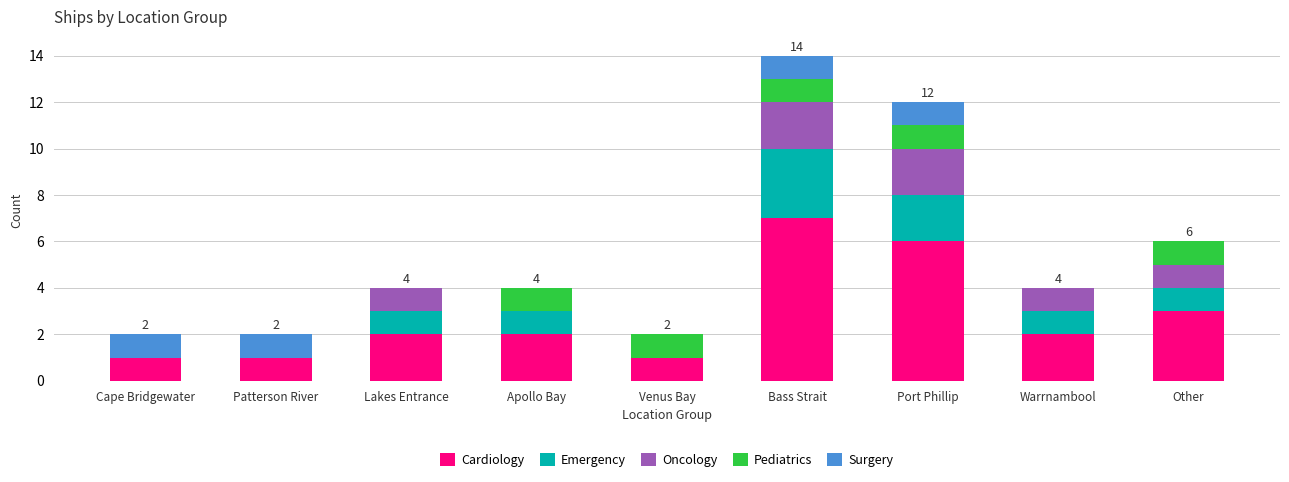

At which label does Cardiology reach its peak?

Bass Strait